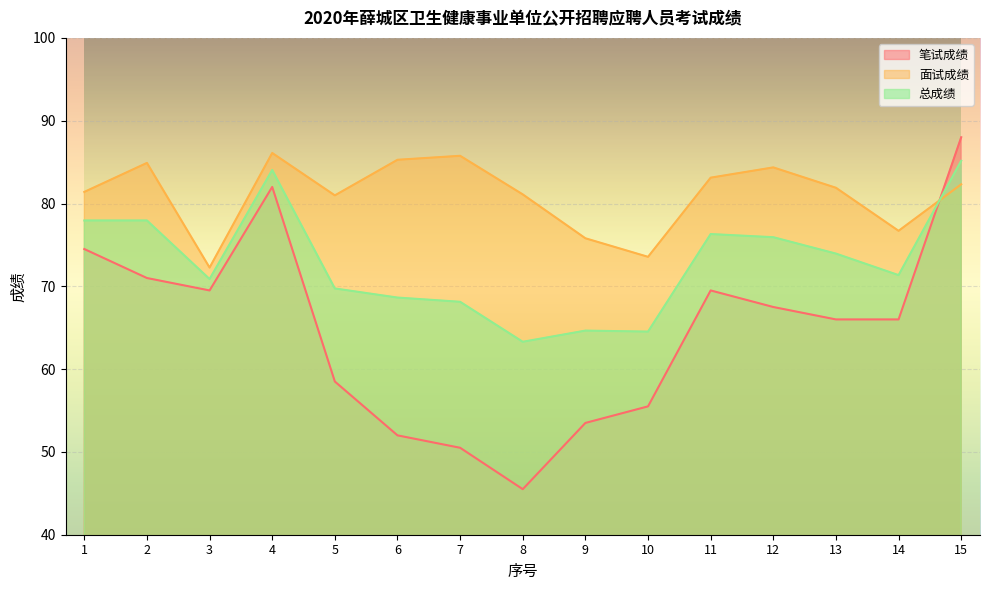

True or false: 笔试成绩 and 面试成绩 intersect in this chart.

True